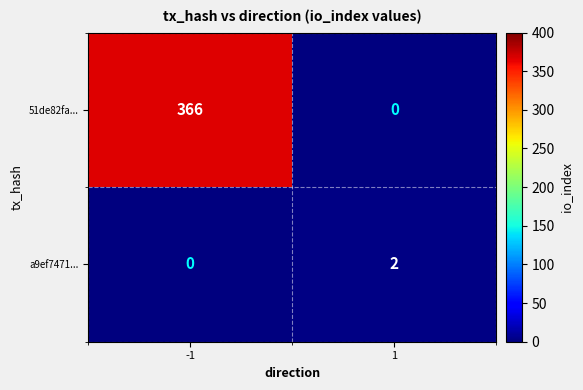

What is the spread (max minus min) of values at -1?

366